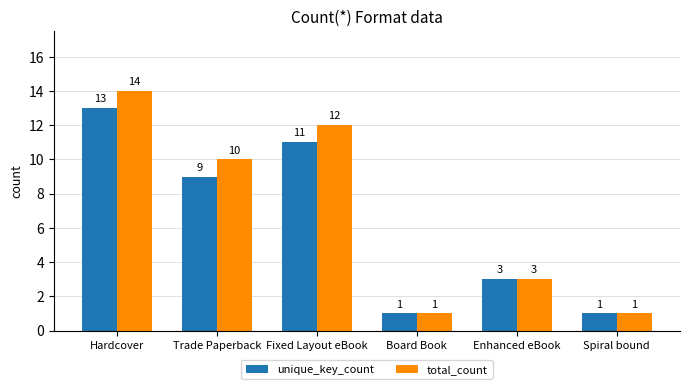

Reading left to right, list all the values displayed in this chart.

unique_key_count: Hardcover=13	Trade Paperback=9	Fixed Layout eBook=11	Board Book=1	Enhanced eBook=3	Spiral bound=1
total_count: Hardcover=14	Trade Paperback=10	Fixed Layout eBook=12	Board Book=1	Enhanced eBook=3	Spiral bound=1